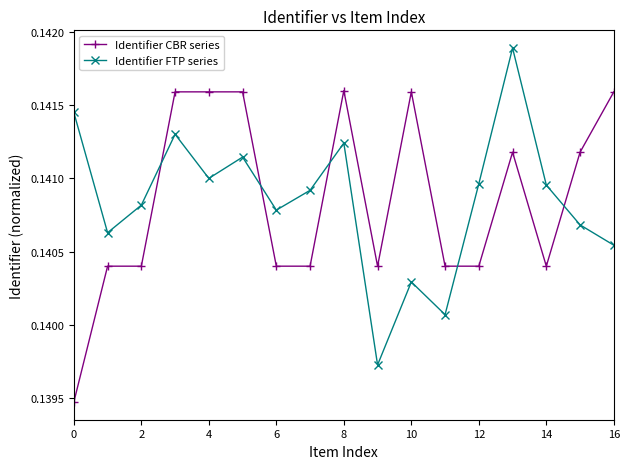

How many series are shown in this chart?

2